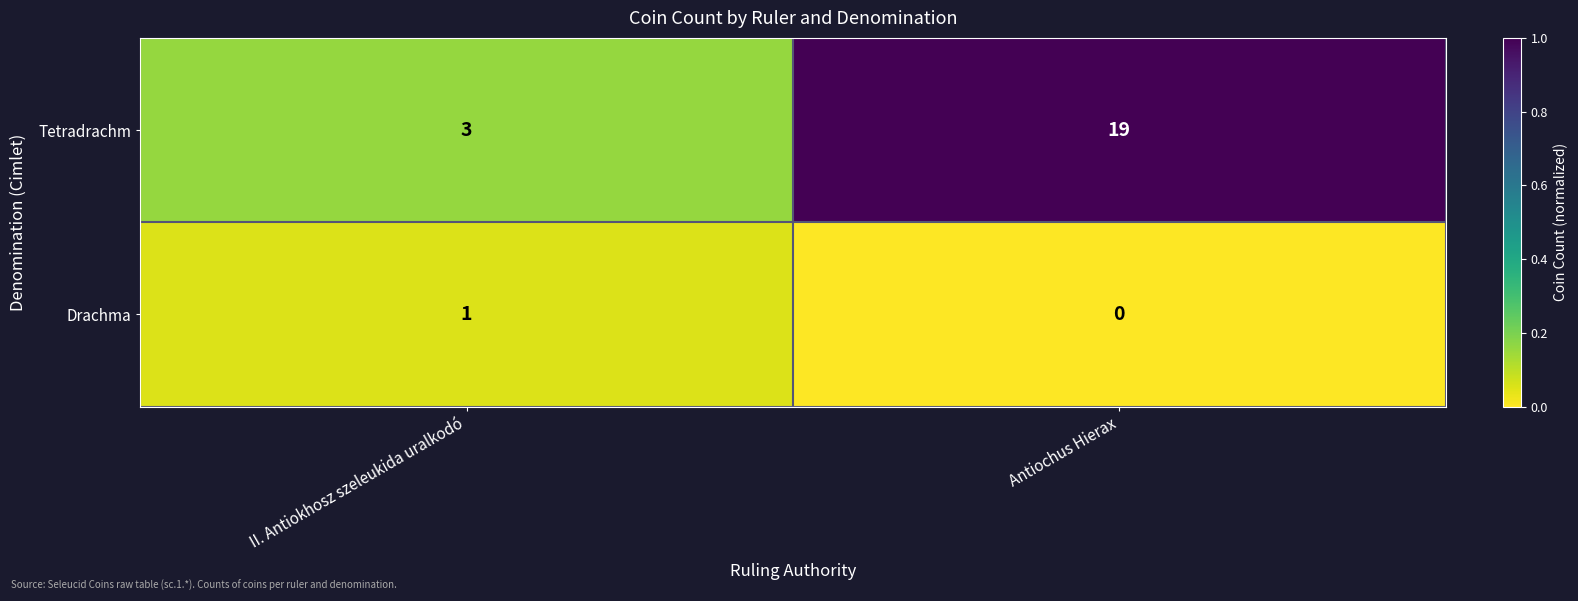

Reading left to right, transcribe all the data shown in this chart.

Tetradrachm: II. Antiokhosz szeleukida uralkodó=3	Antiochus Hierax=19
Drachma: II. Antiokhosz szeleukida uralkodó=1	Antiochus Hierax=0